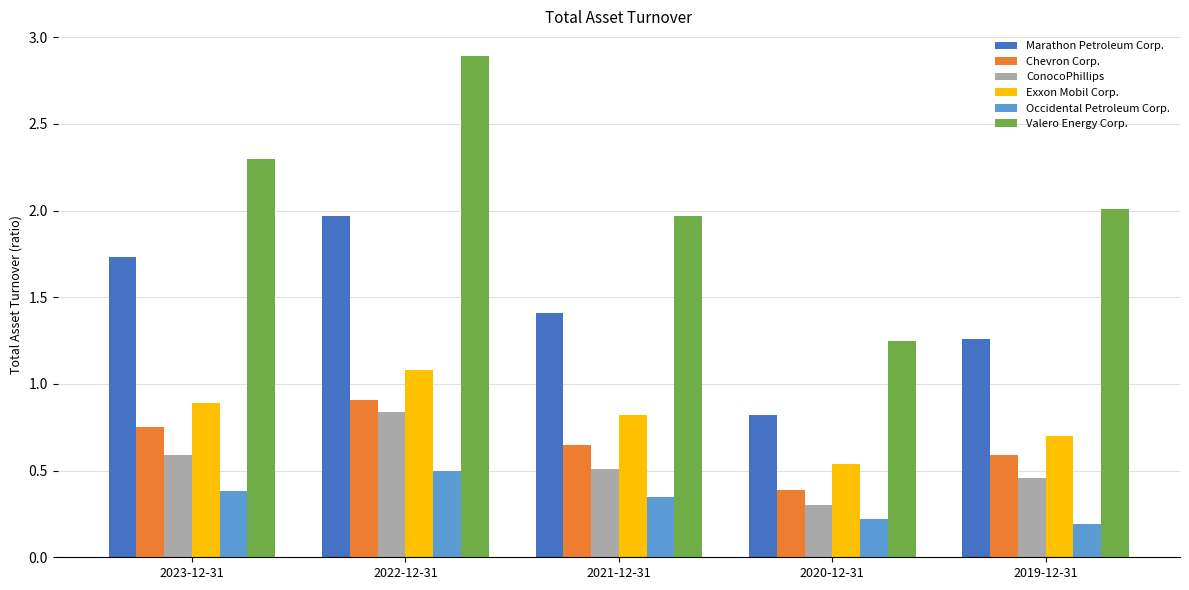

Which category has the highest value across all series?

2022-12-31